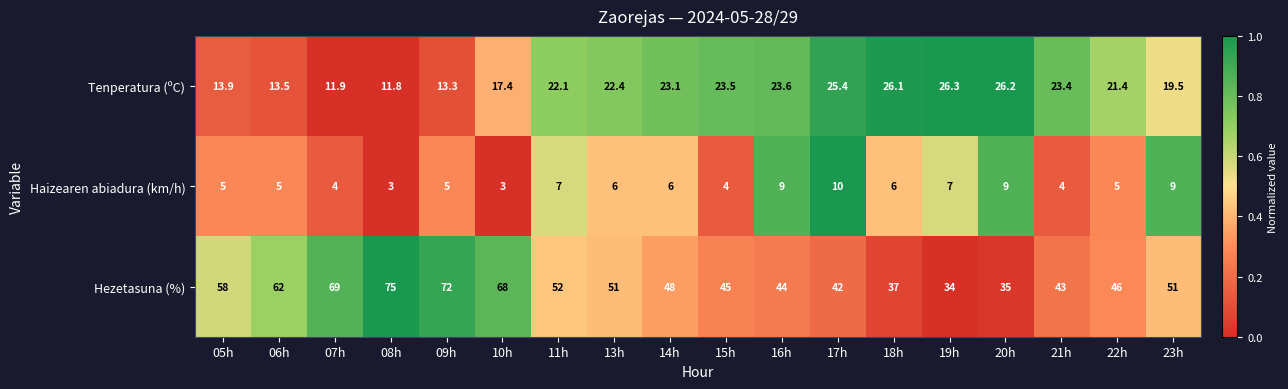

Rank the series by their average value, from highest to lowest.

Hezetasuna (%), Tenperatura (ºC), Haizearen abiadura (km/h)